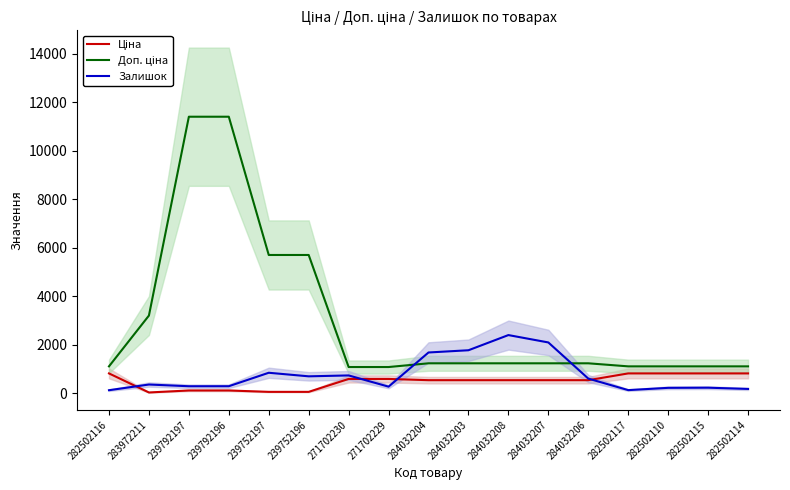

Which series changed the most between 282502116 and 282502114?

Залишок